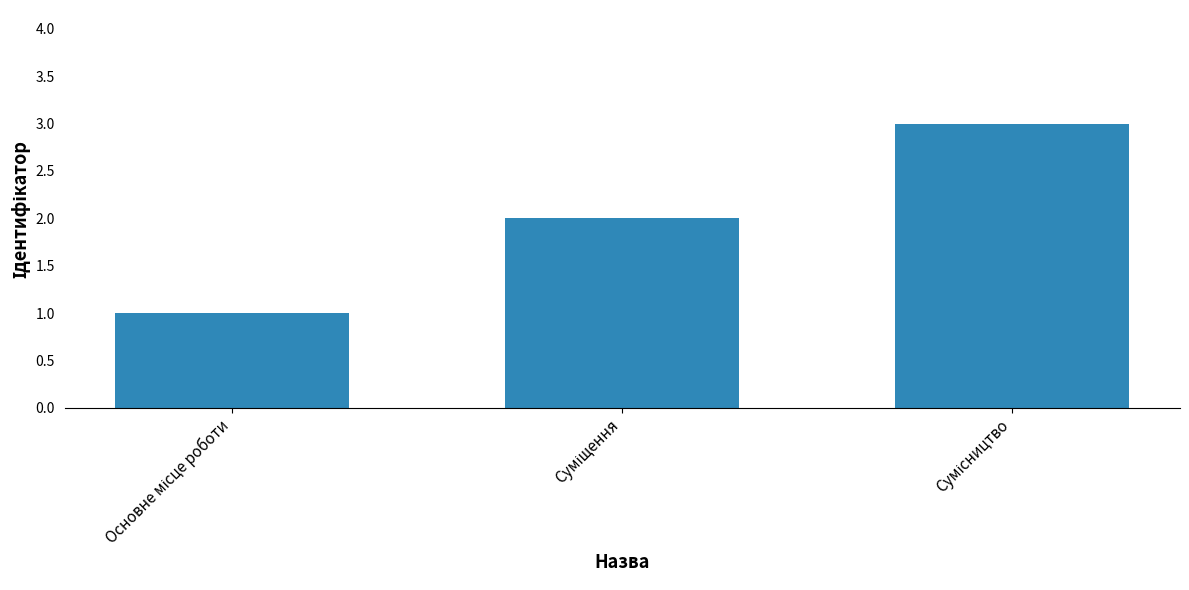

What is the maximum value shown in the chart?

3